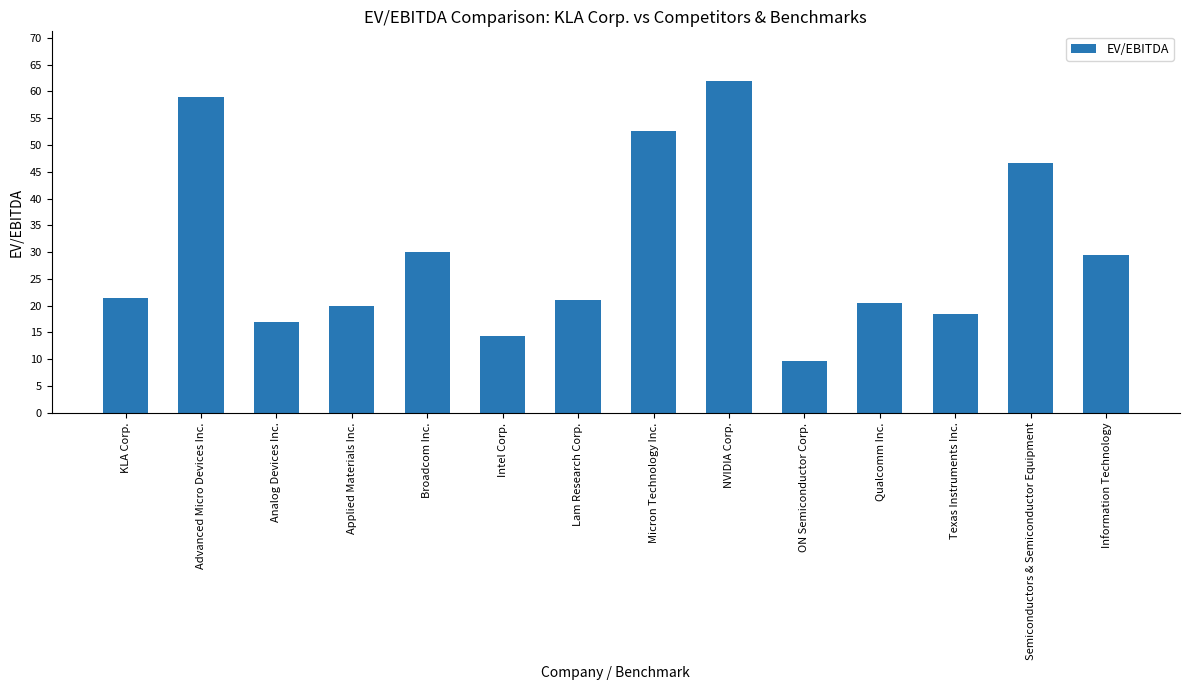

Read the value at Texas Instruments Inc..

18.4